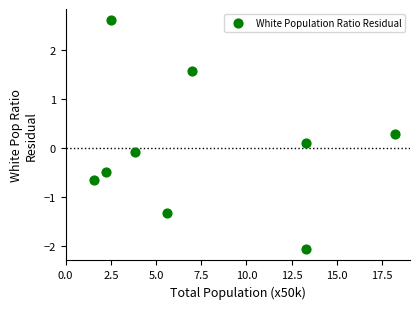

What is the range of Y values (max minus min)?

4.7